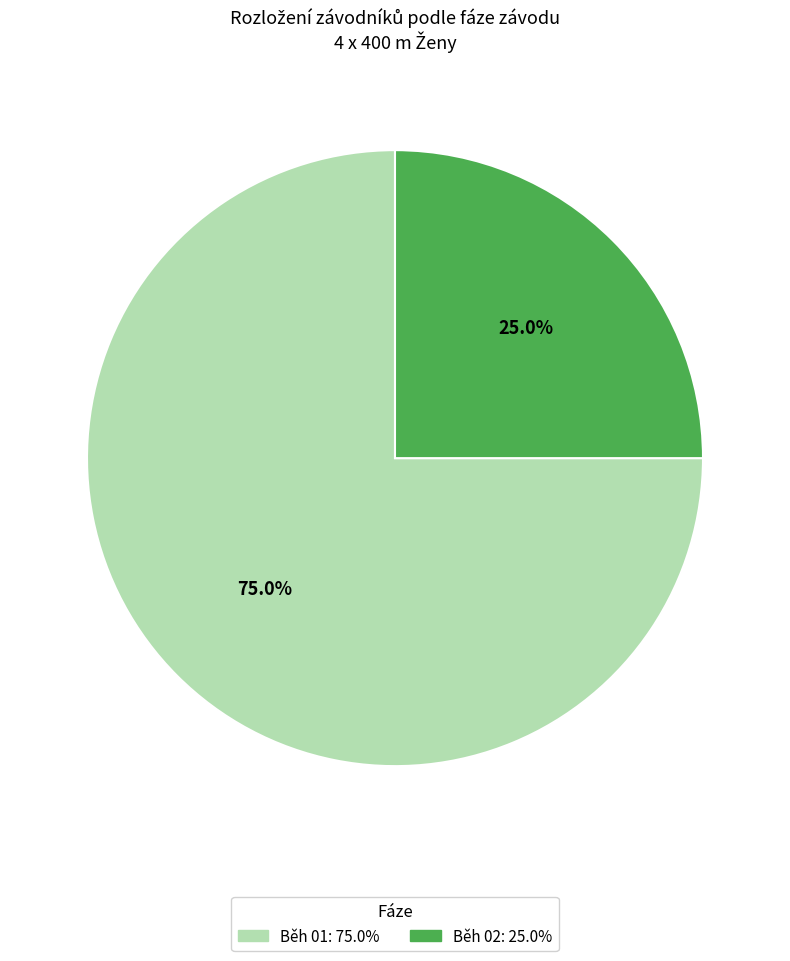

Is it true that Běh 01 is 66% of the pie?

False